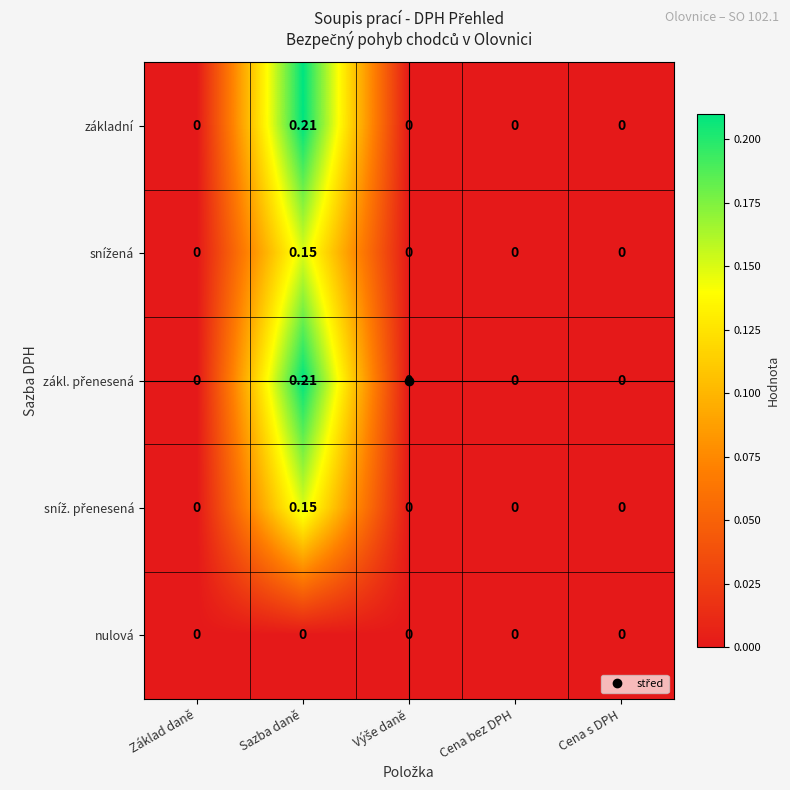

At which category is the sum across all series the highest?

Sazba daně